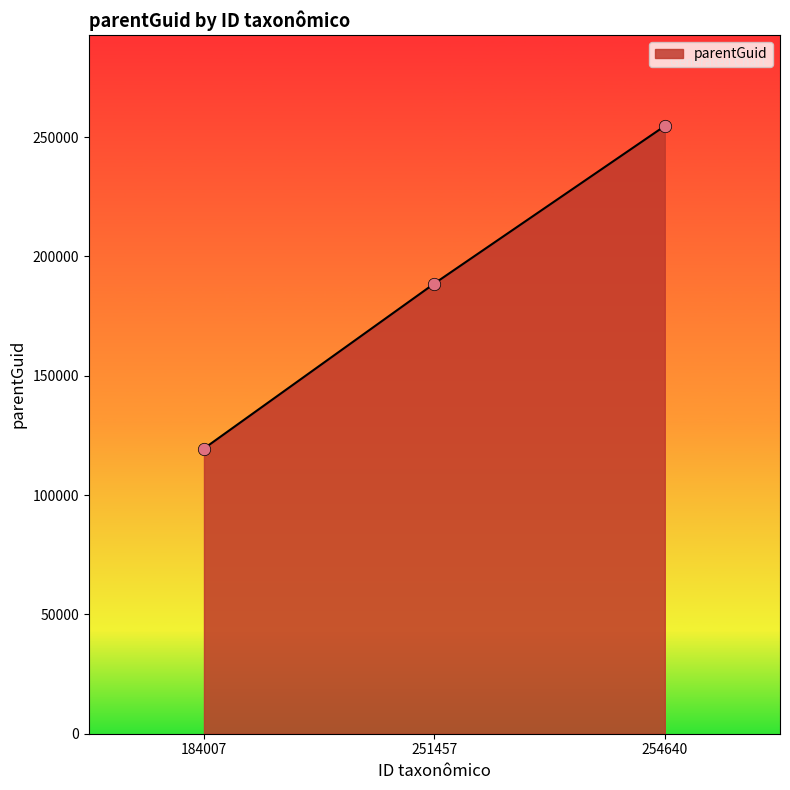

Between 184007 and 251457, which is larger?

251457